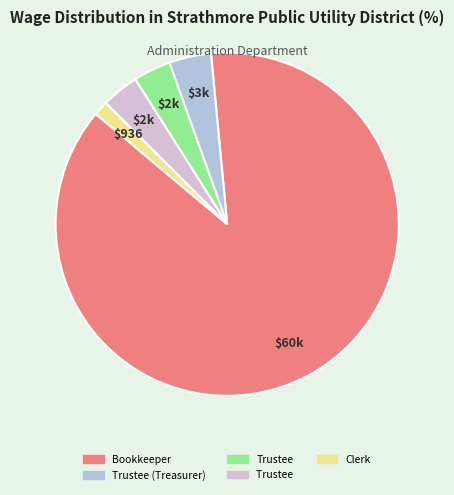

Is there a majority slice in this chart?

Yes